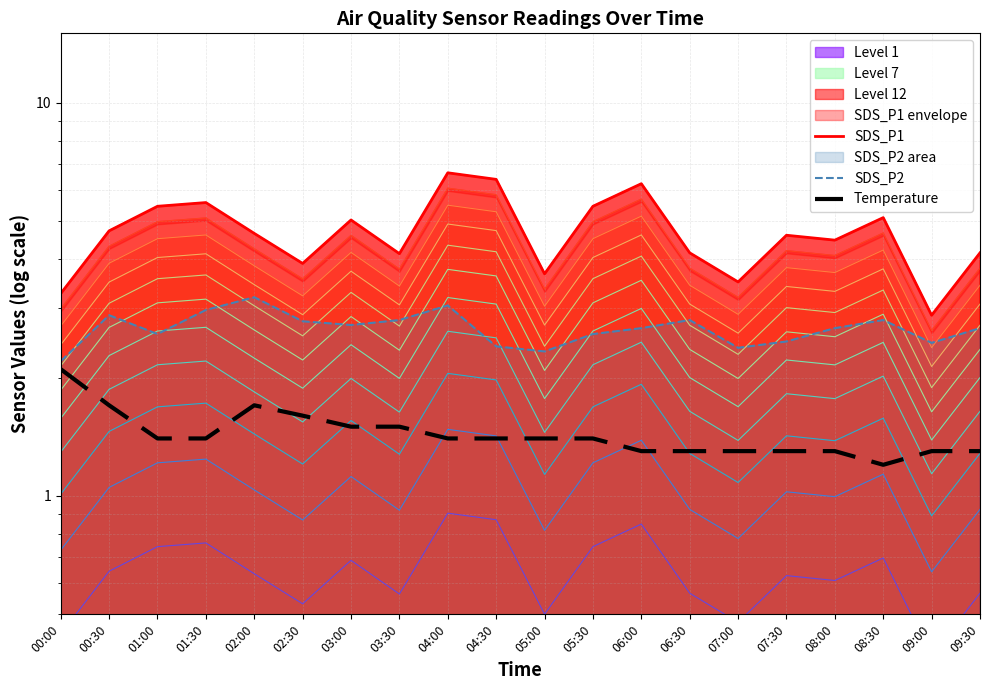

What is the difference between the maximum and minimum values in the Temperature series?

0.9